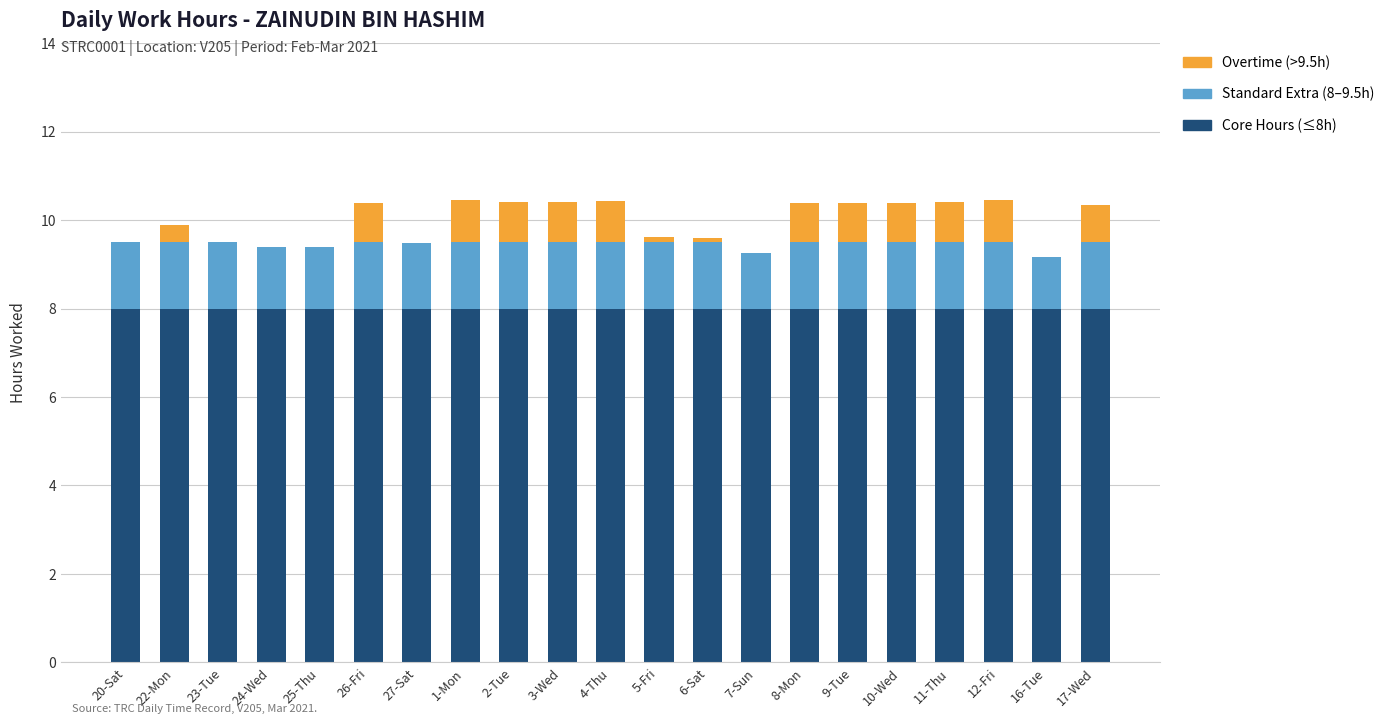

What is the maximum value for Core Hours (≤8h)?

8.0